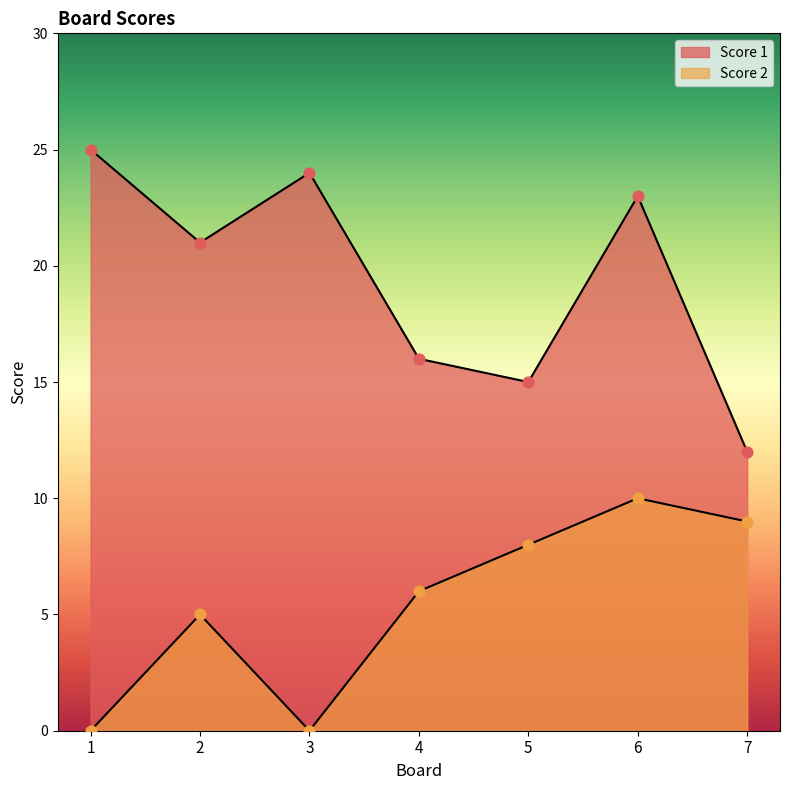

What is the total value across all series at 3?

24